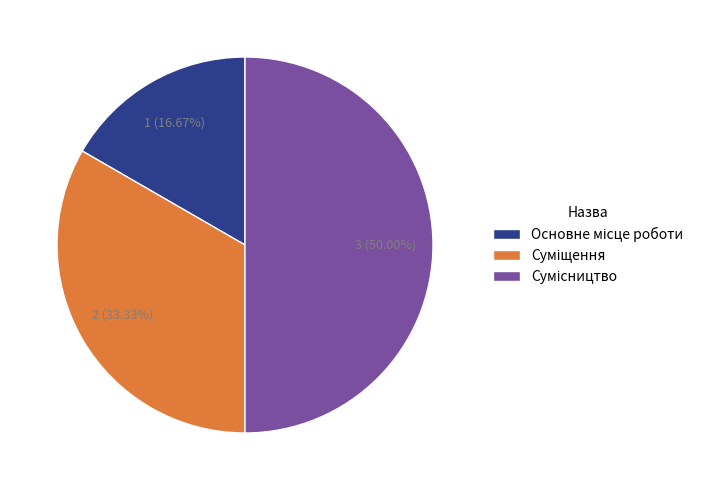

Which slice is the smallest?

Основне місце роботи